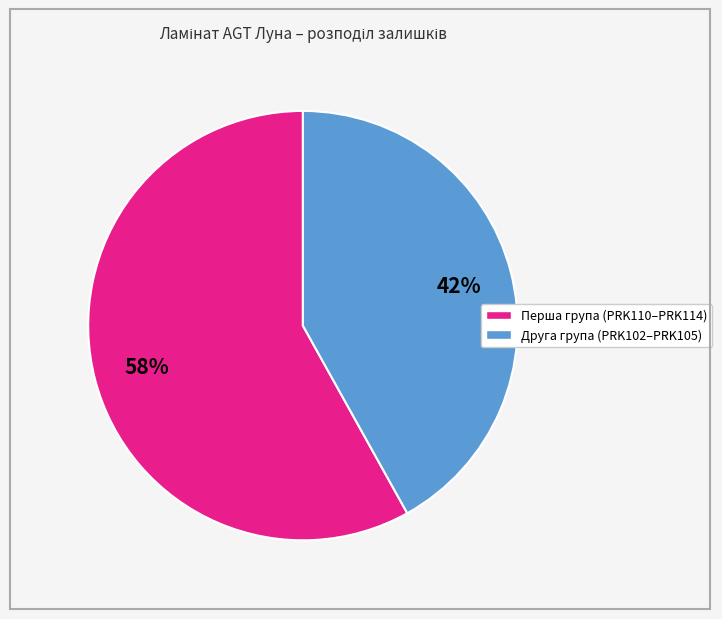

To the nearest percent, what is the average slice percentage?

50%